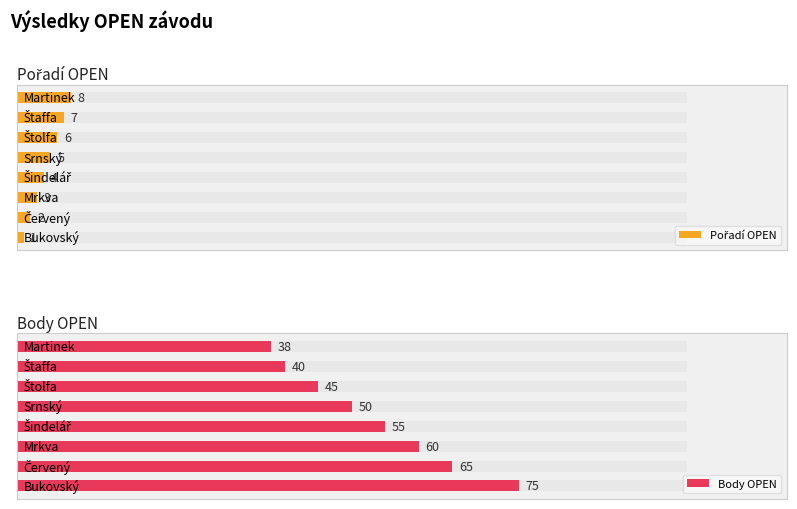

What is the difference between the Pořadí OPEN values at 0 and 2?

2